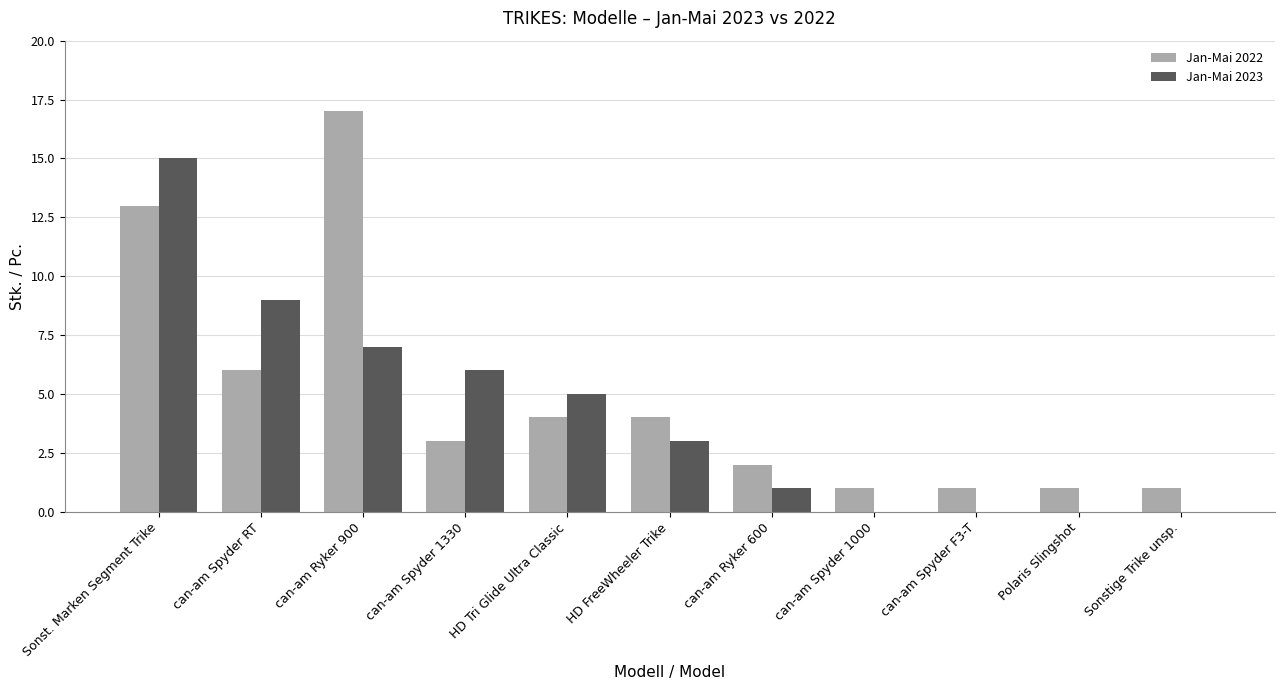

What is the approximate value of Jan-Mai 2023 at HD FreeWheeler Trike?

3